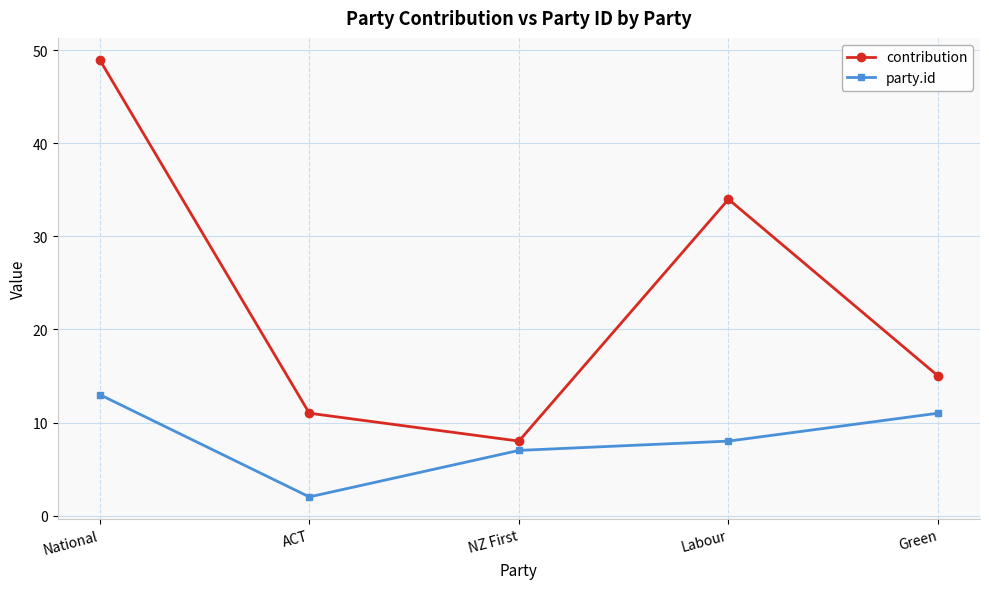

What is the lowest value of the party.id series?

2